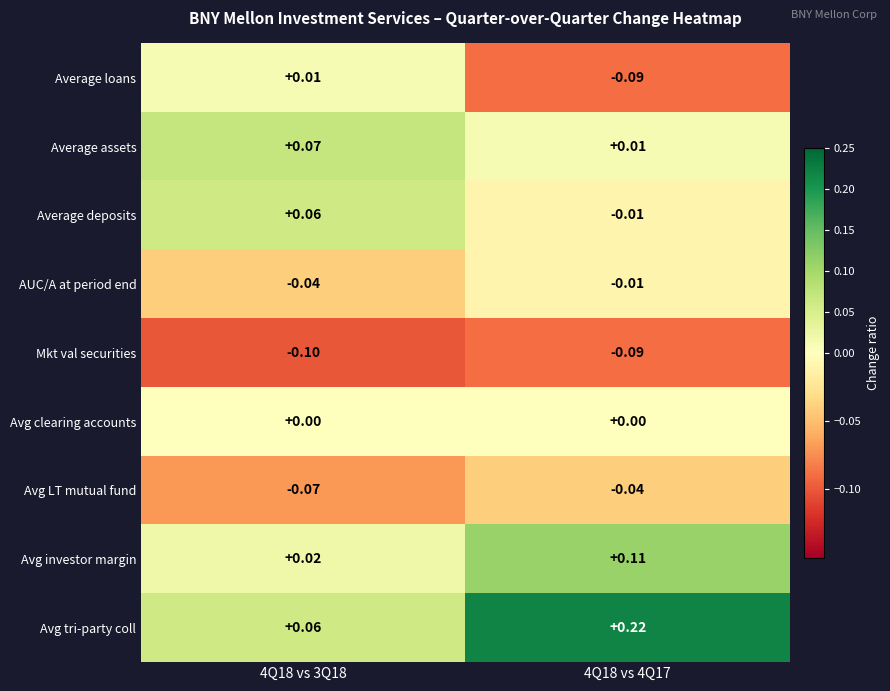

Which series has the largest total across all categories?

Avg tri-party coll